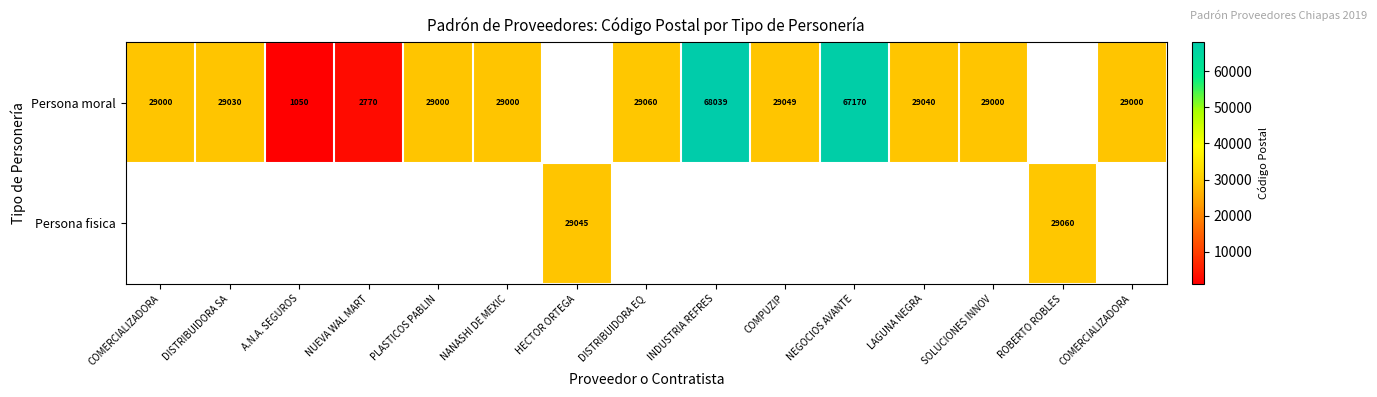

The value of Persona moral at INDUSTRIA REFRES is 68039.0. True or false?

True